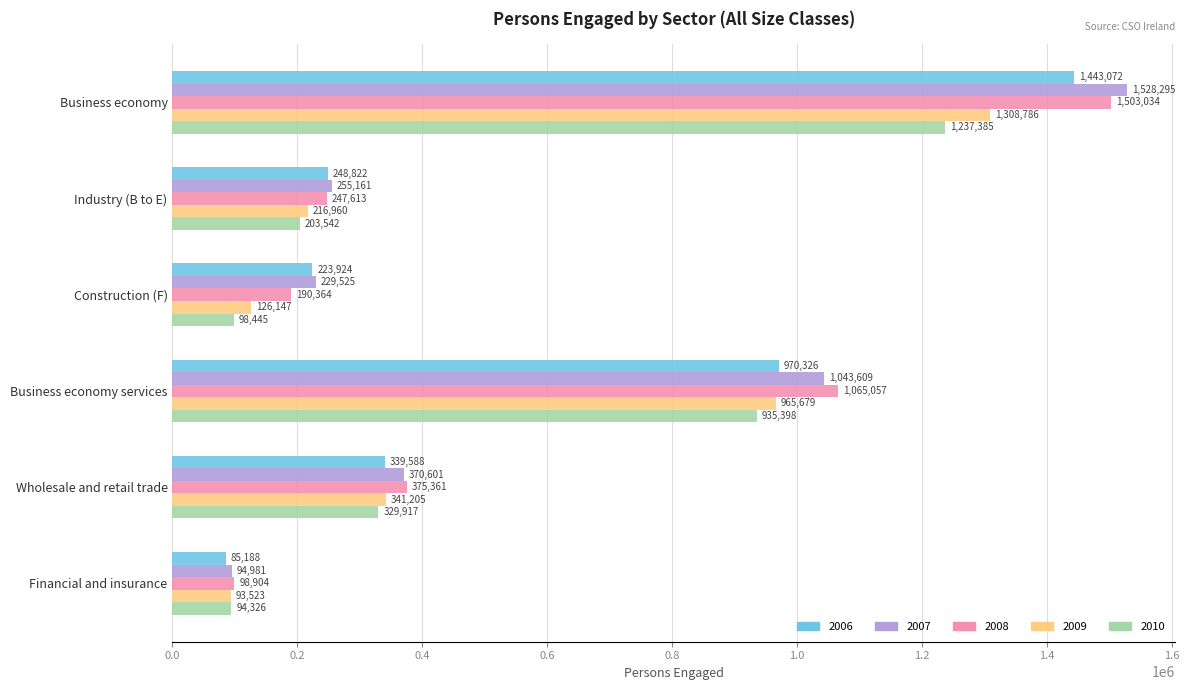

Is the value of 2010 at Business economy greater than the value of 2007 at Industry (B to E)?

Yes